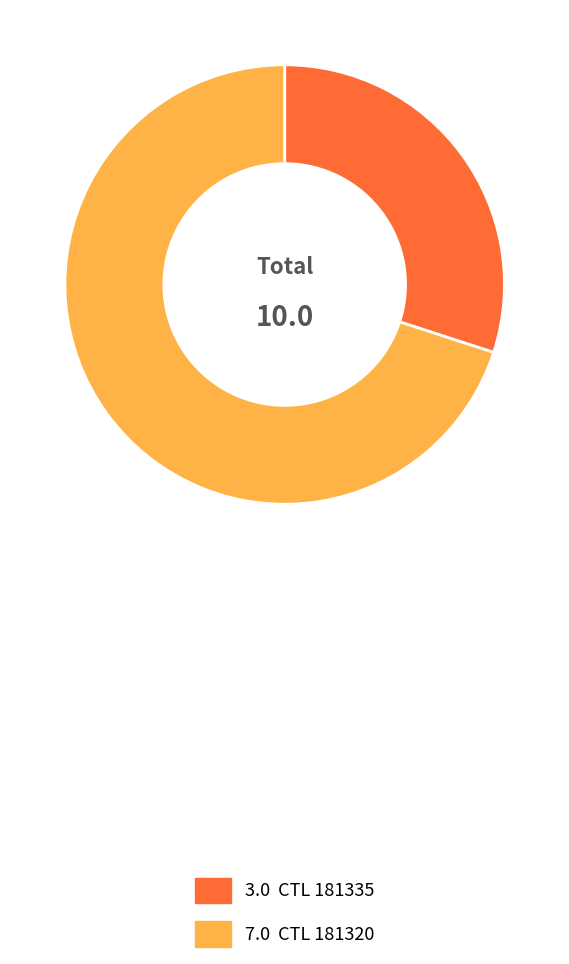

Rank the categories by value from highest to lowest.

7.0 CTL 181320, 3.0 CTL 181335